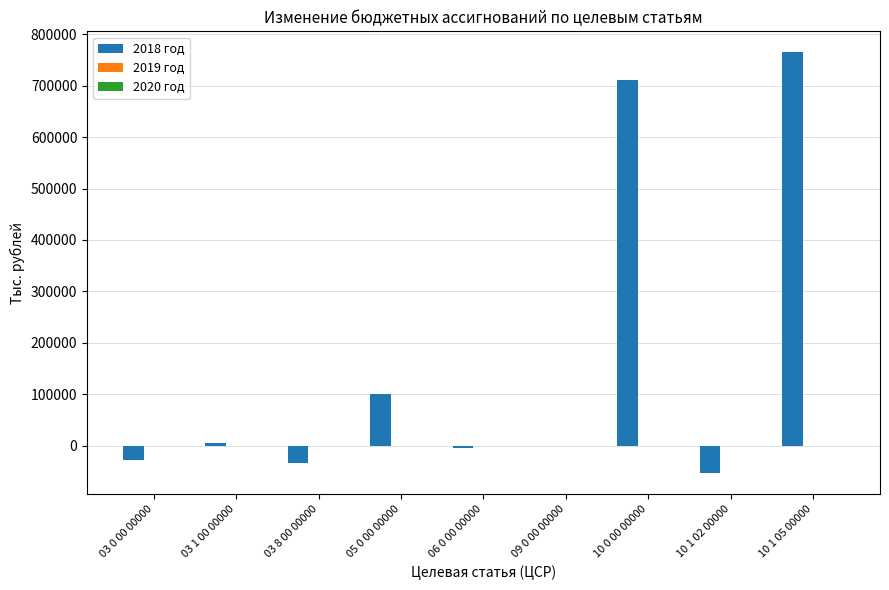

The chart shows a value of -28490.0 at 03 0 00 00000. True or false?

True